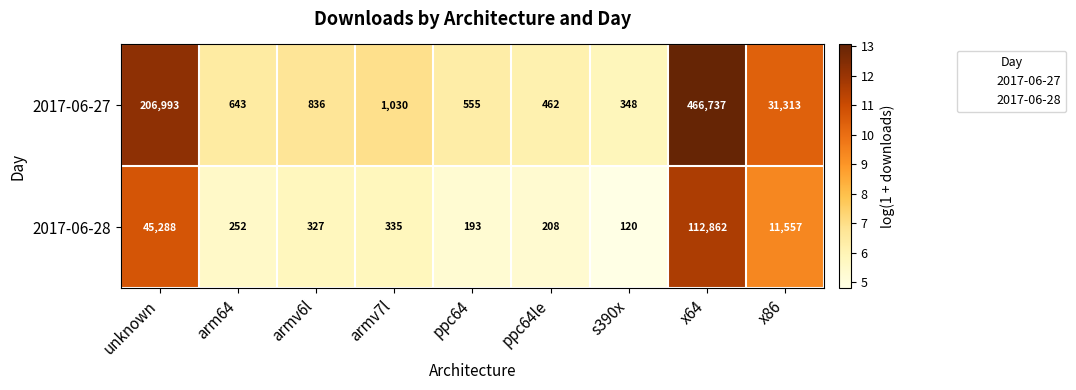

True or false: 2017-06-27 has a value of 31313 at x86.

True